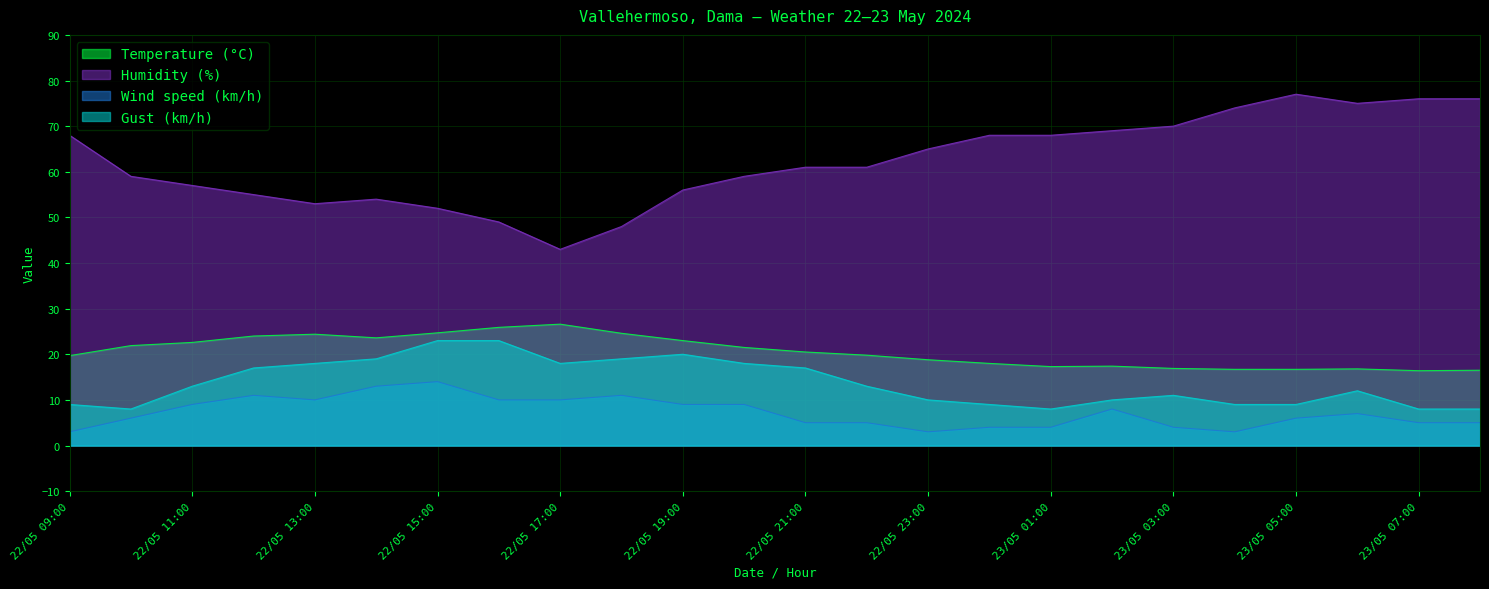

True or false: Gust (km/h) has a value of 6.3 at 22/05 14:00.

False